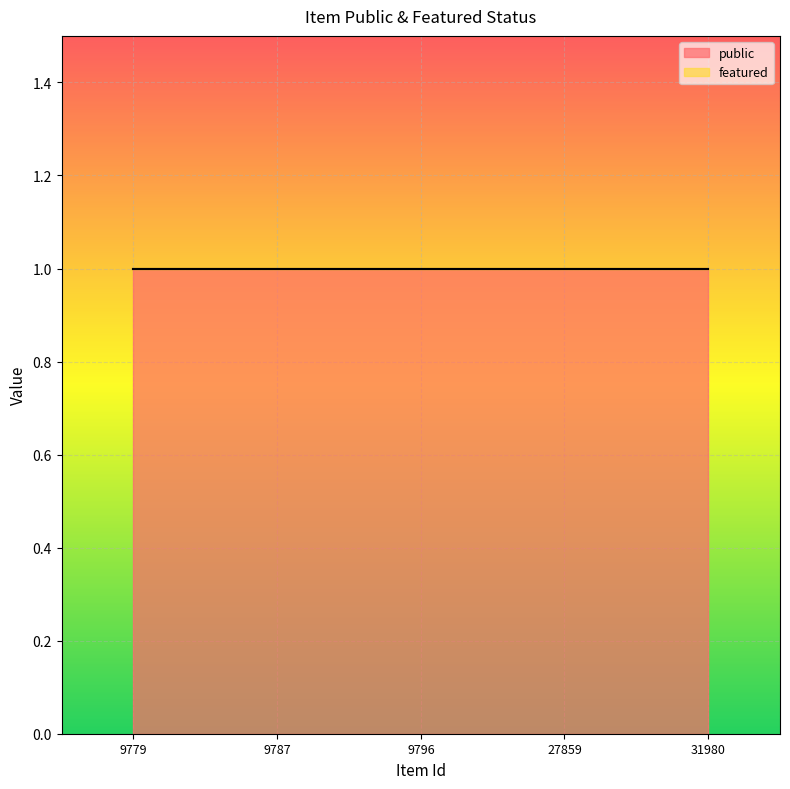

What is the sum of the public values at 9779 and 9787?

2